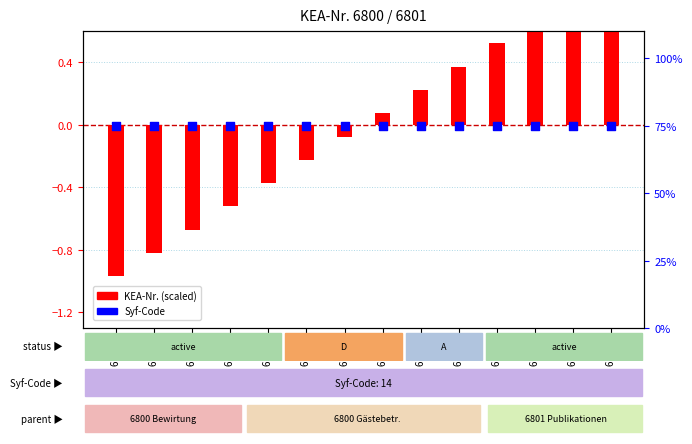

Which series contains the highest Y value?

Syf-Code